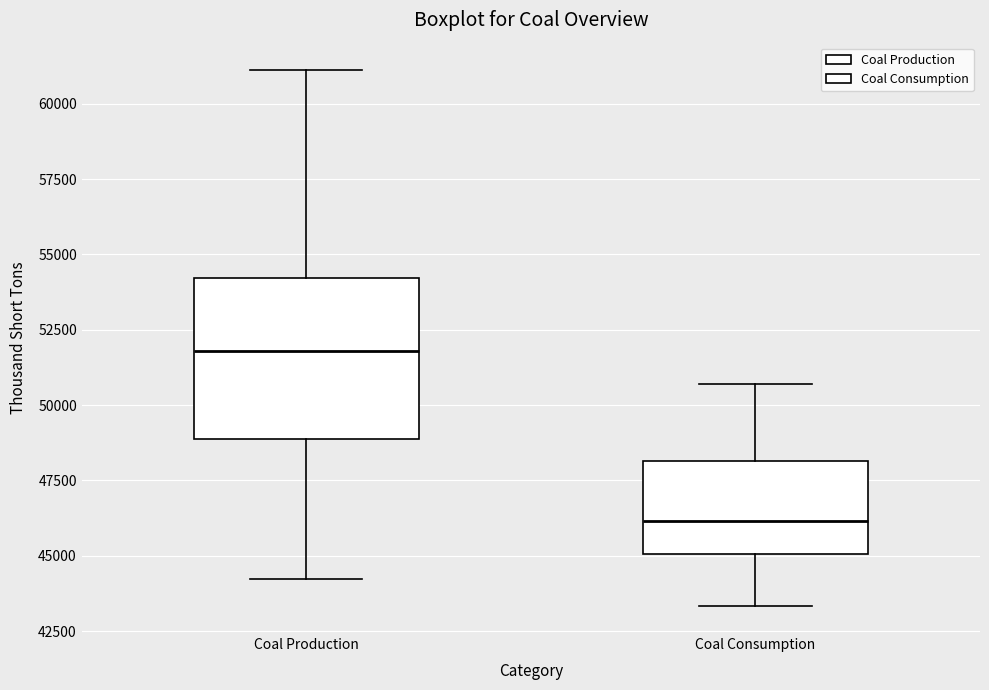

Which box has the lowest median line?

Coal Consumption